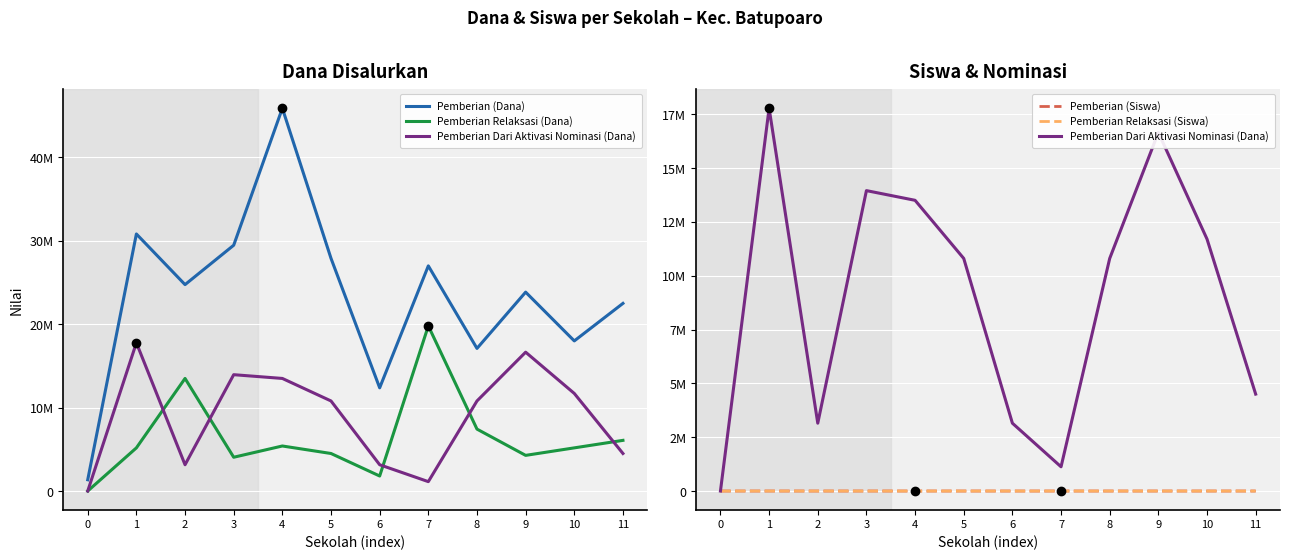

True or false: Pemberian Relaksasi (Siswa) and Pemberian (Siswa) cross at least once.

False